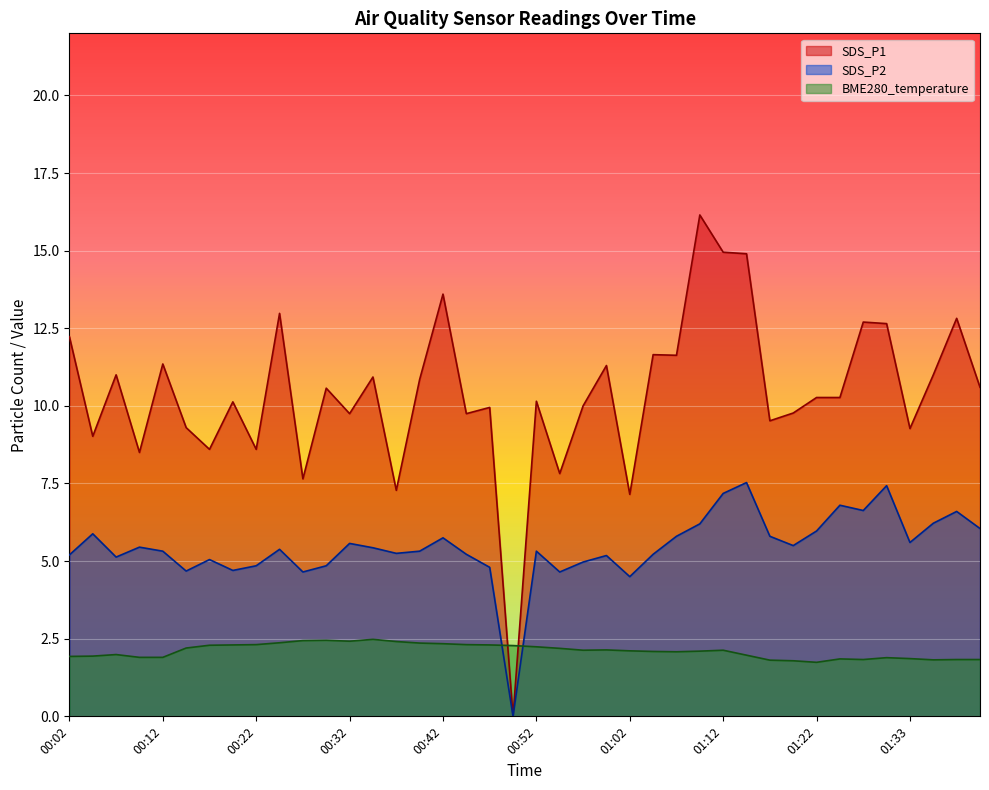

How many lines are shown in the chart?

3